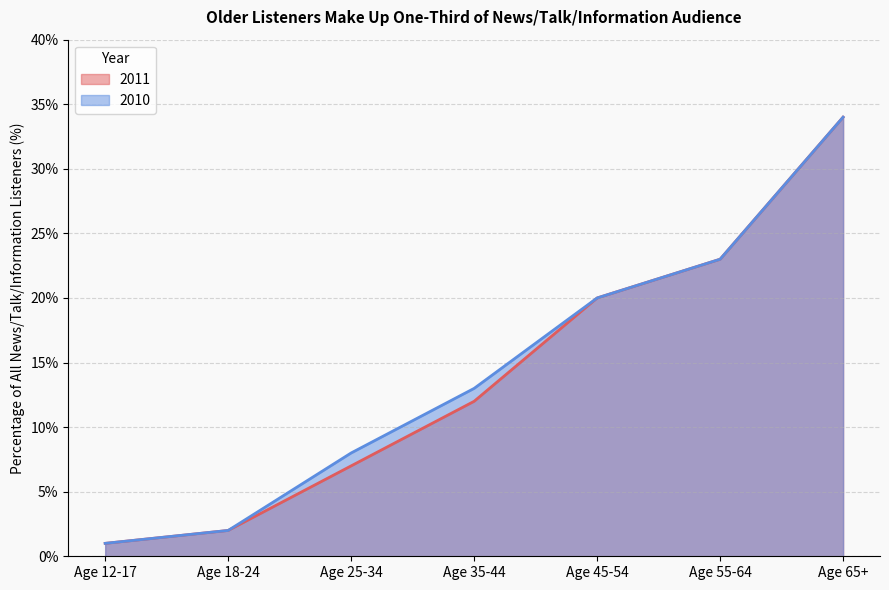

What are all the series names shown in the legend?

2011, 2010